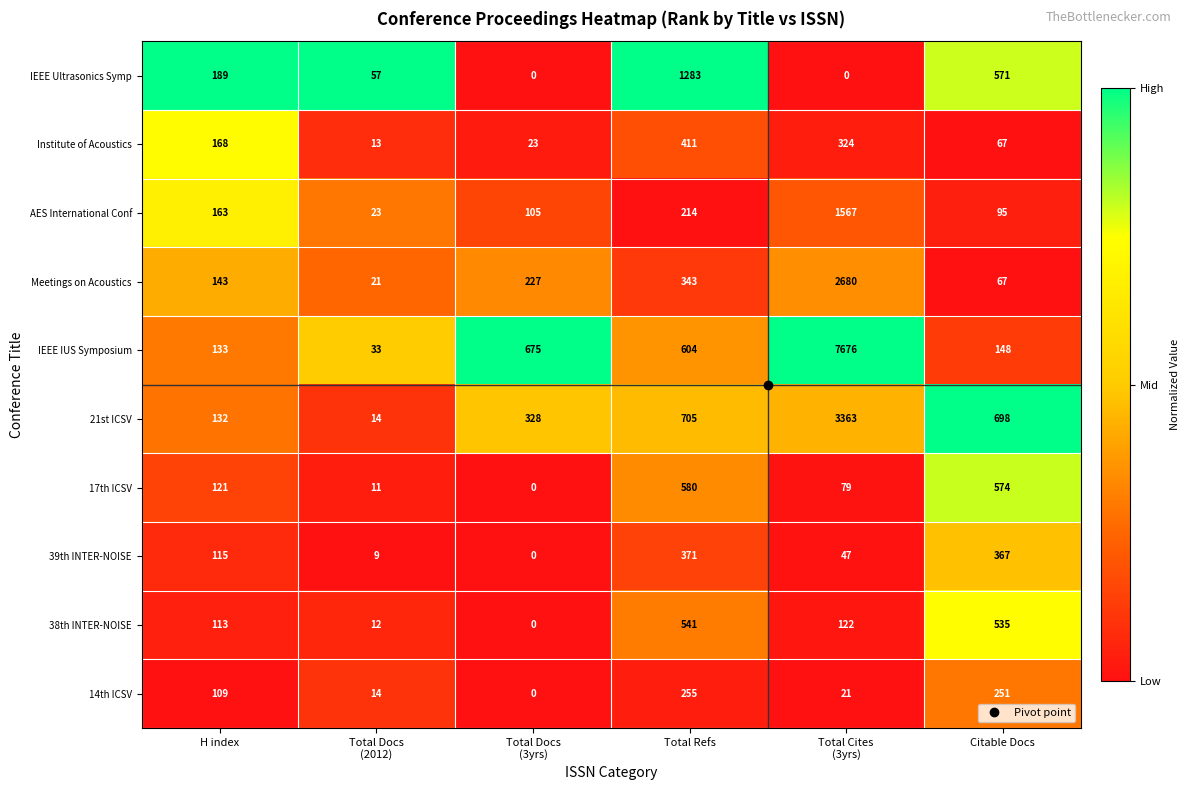

What is the difference between the IEEE IUS Symposium values at H index and Total Refs?

471